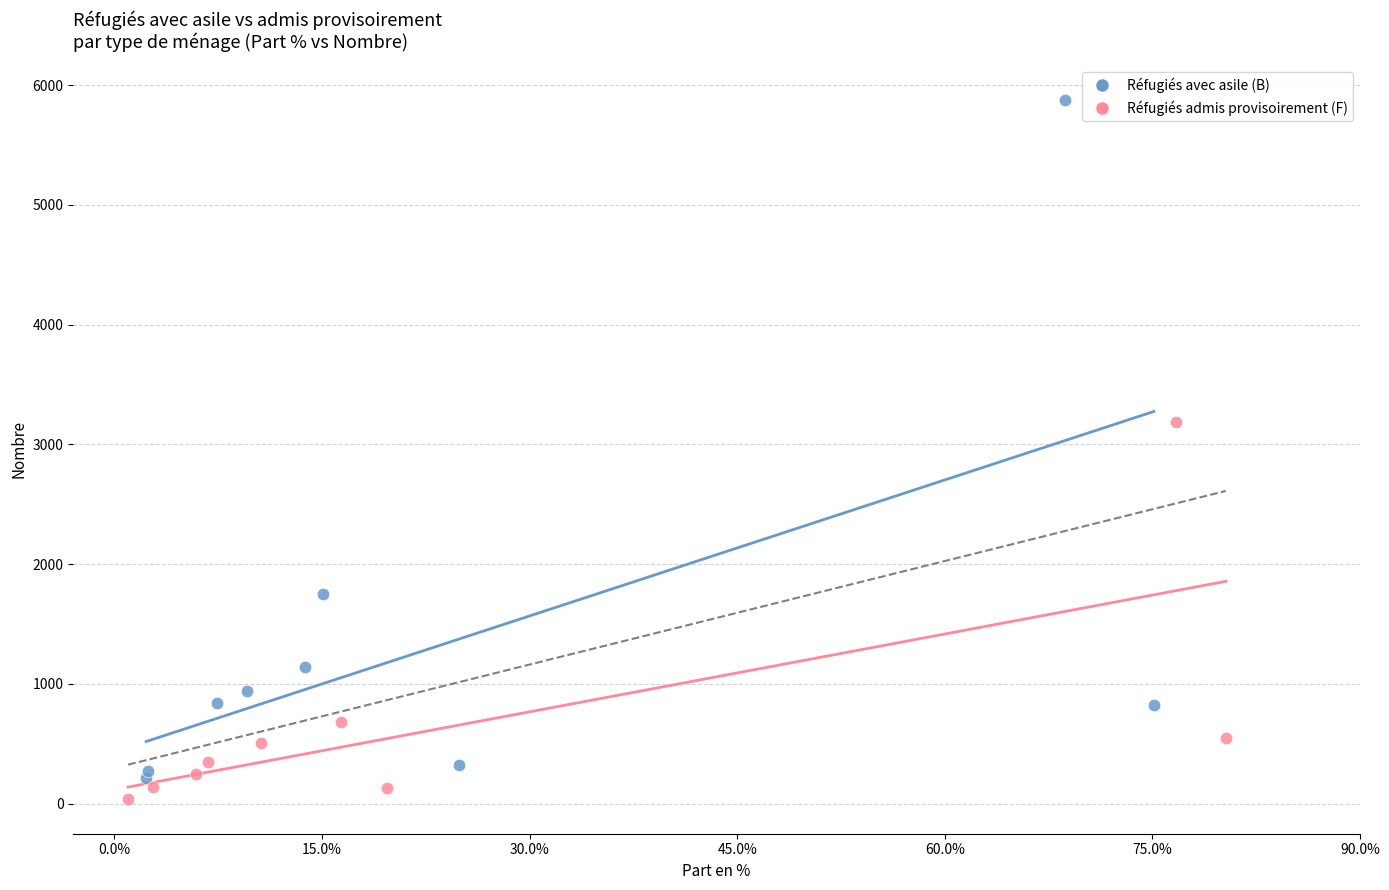

Which series has the largest Y range (max minus min)?

Réfugiés avec asile (B)